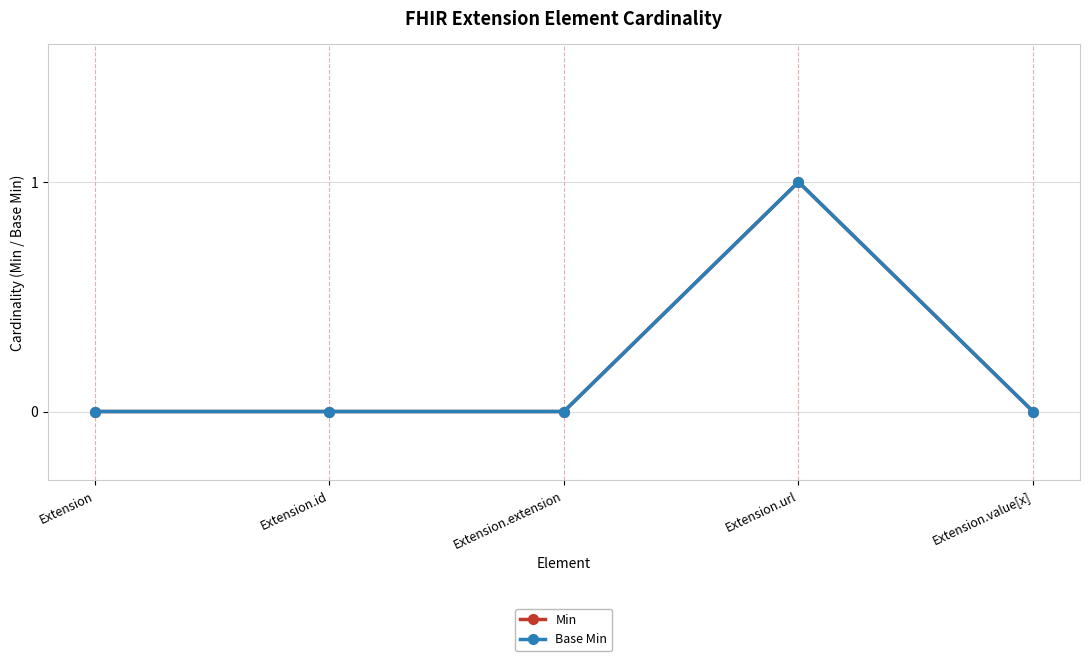

Is this an area chart (filled region under the line)?

No